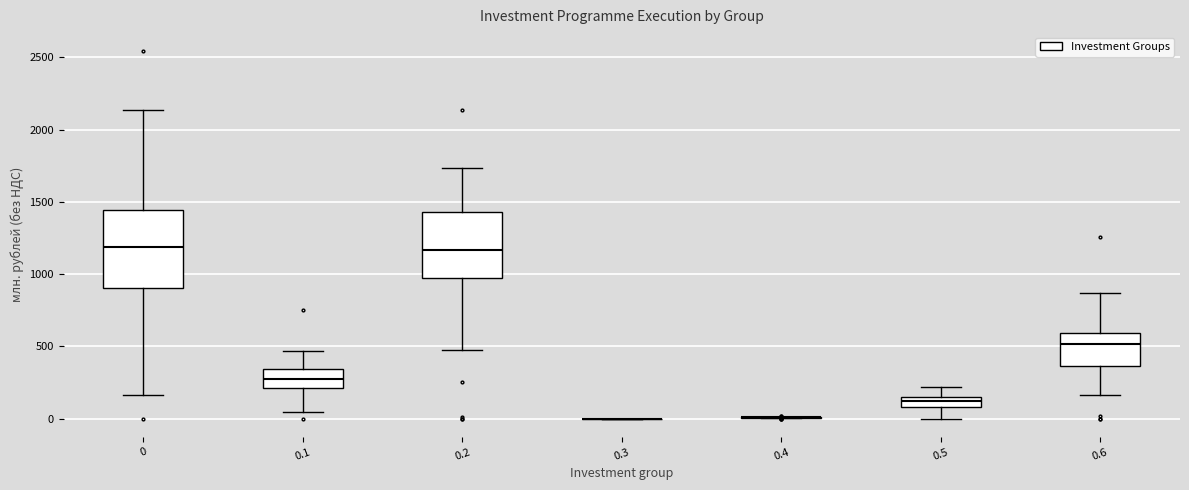

Where does the upper whisker of the box at x = 0.5 end on the y-axis? The values are not printed on the chart, so give them approximately, as read against the axis.

200